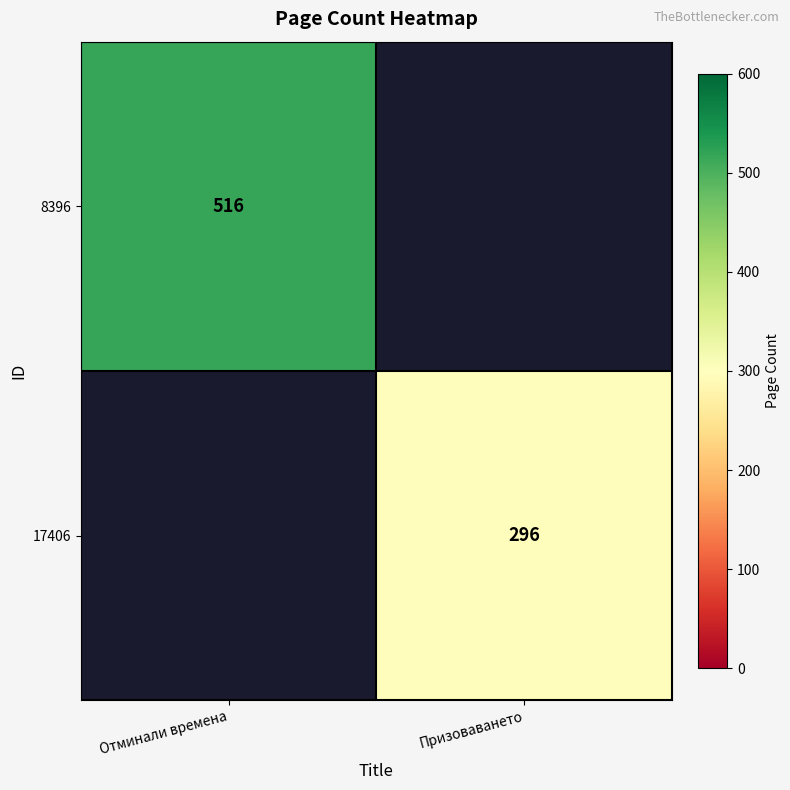

Is it true that 17406 equals 296 at Призоваването?

True